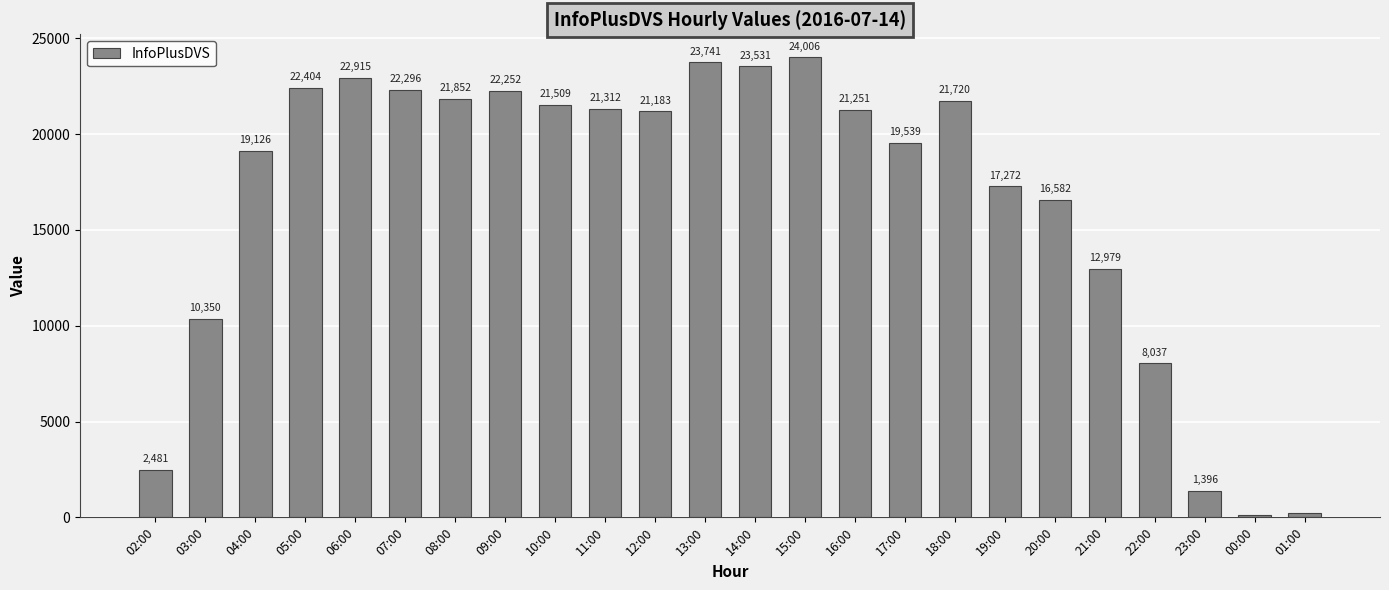

Does the chart contain stacked bars?

No